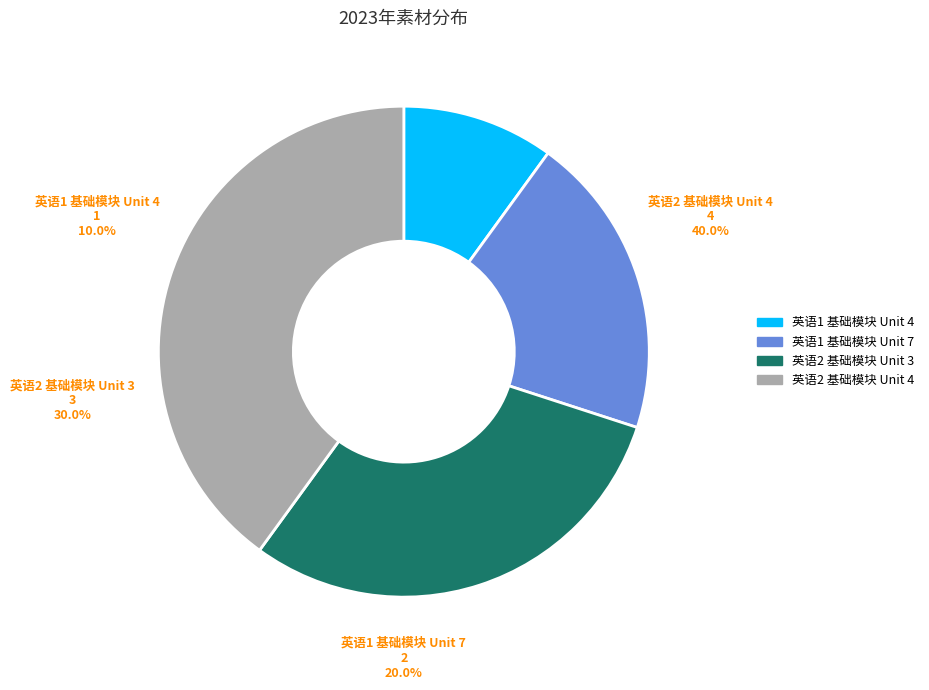

How many slices are in this pie chart?

4